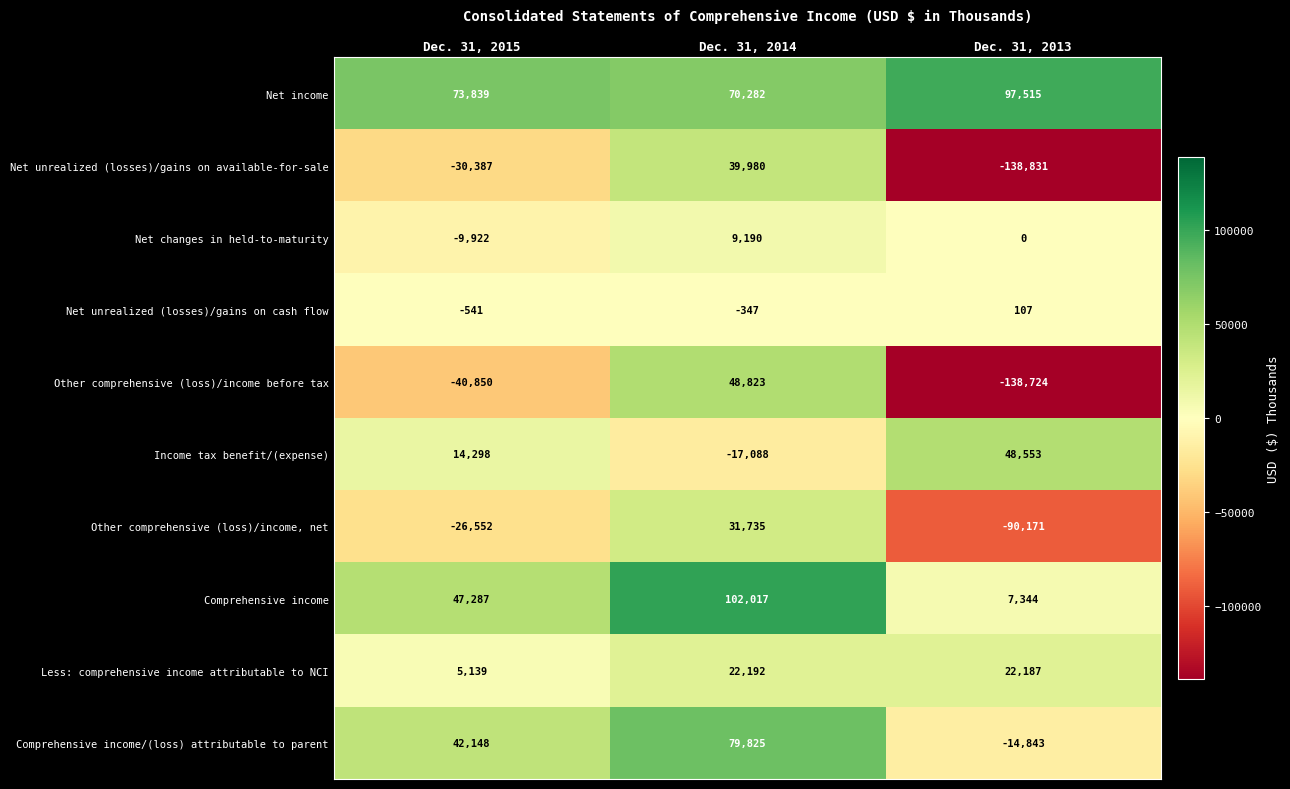

Between Dec. 31, 2014 and Dec. 31, 2013, which series saw the biggest shift?

Other comprehensive (loss)/income before tax